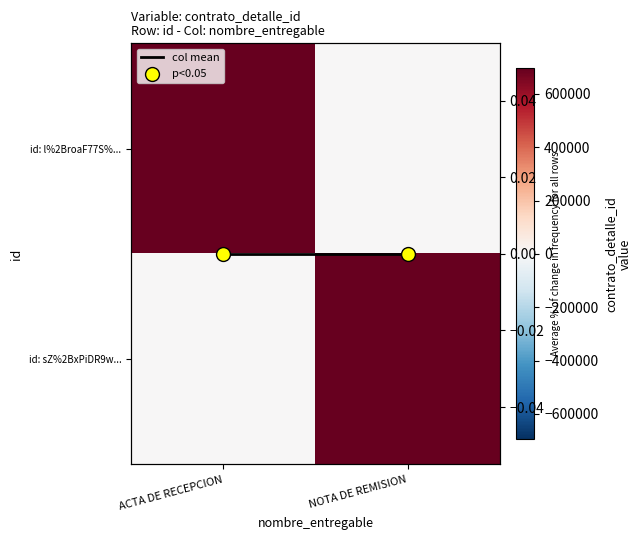

Which series has the largest total across all categories?

id: l%2BroaF77S%...